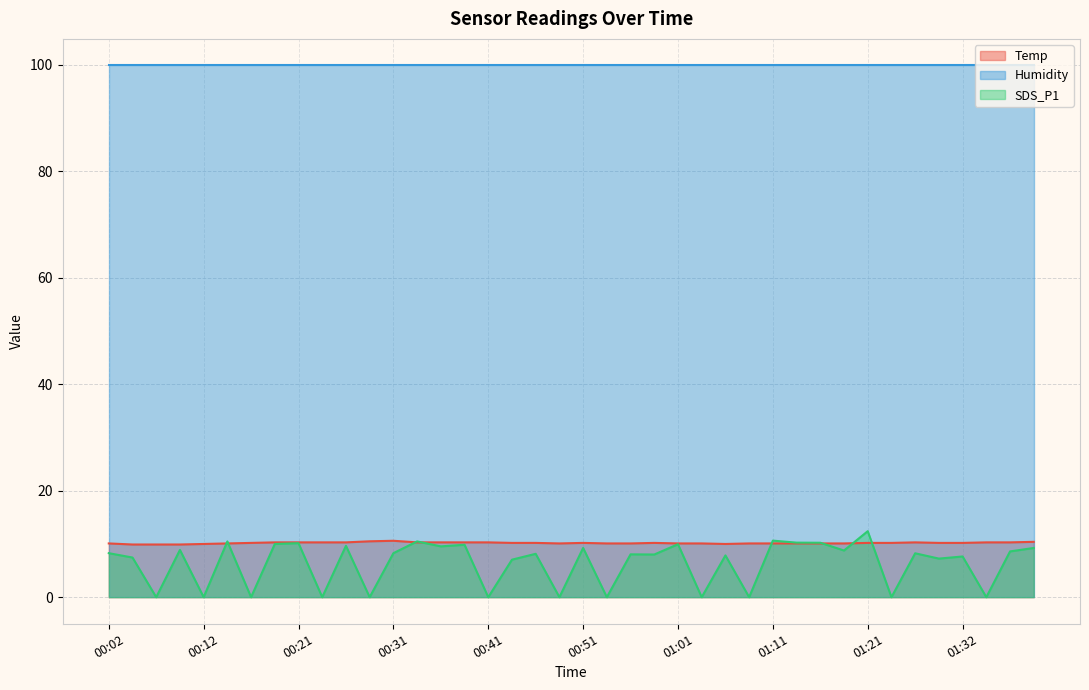

Which category has the lowest value in the Temp series?

00:04